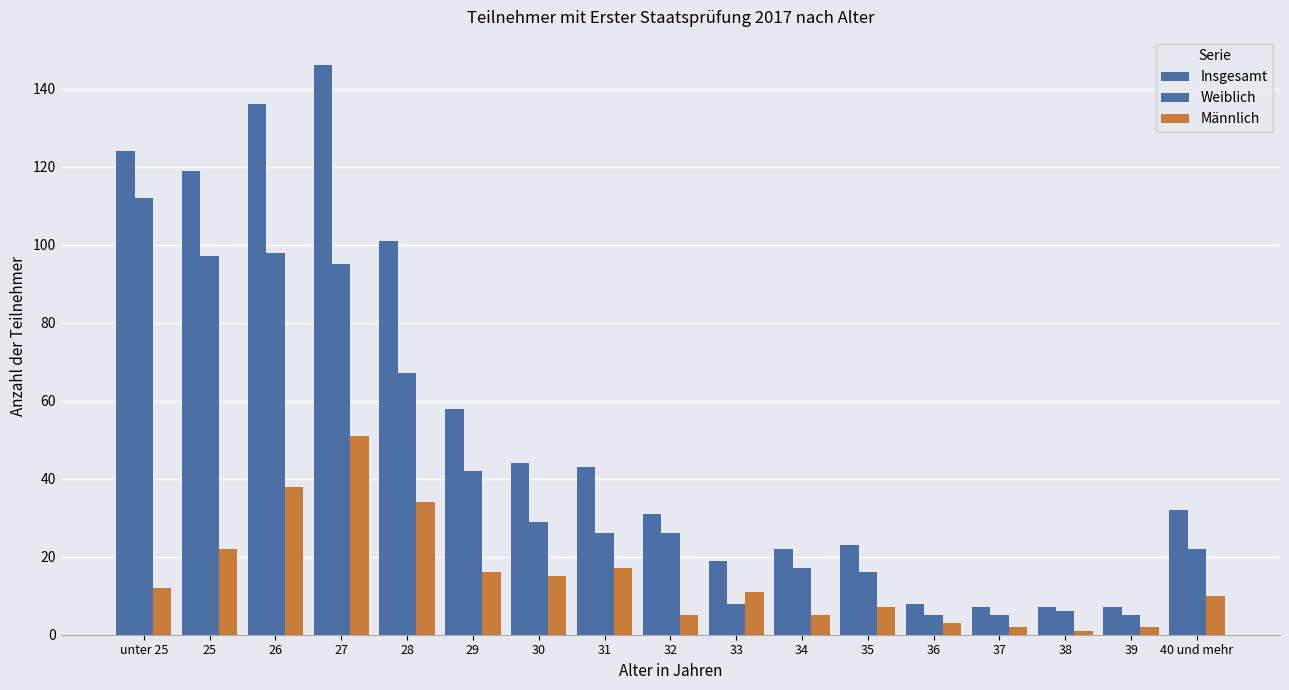

Where is Insgesamt nearest to the value 76?

29